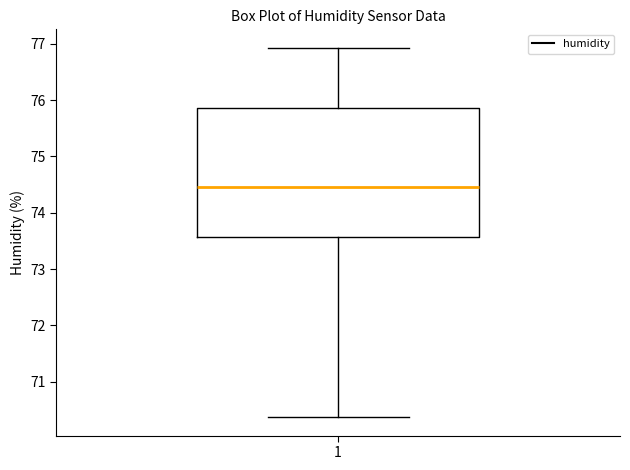

Transcribe this box plot: give where the median line is, the range the box spans, and where the two whiskers end, as read against the y-axis. The values are not printed on the chart, so give them approximately, as read against the axis.

median 74.5, box 73.6 to 75.9, whiskers 70.4 to 76.9